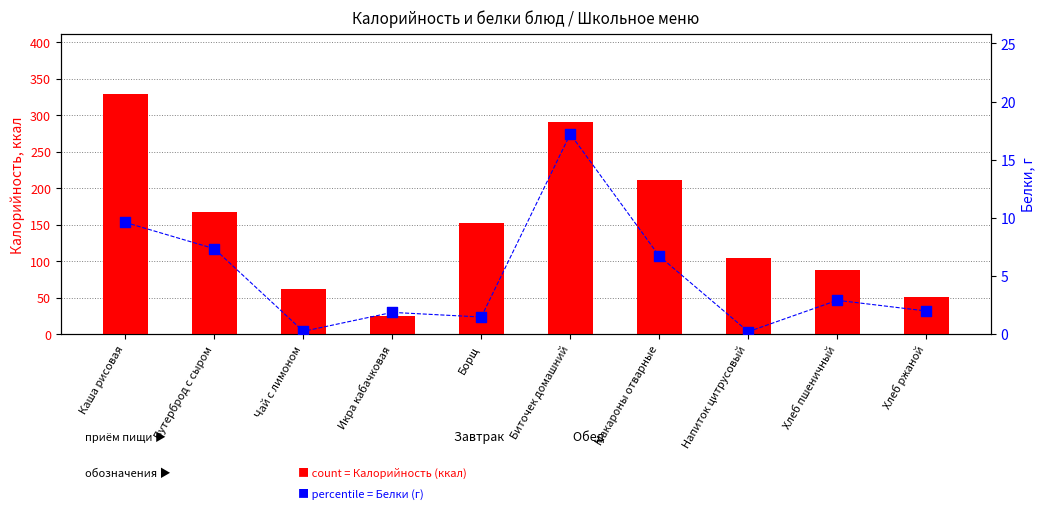

At which category is the sum across all series the highest?

Каша рисовая